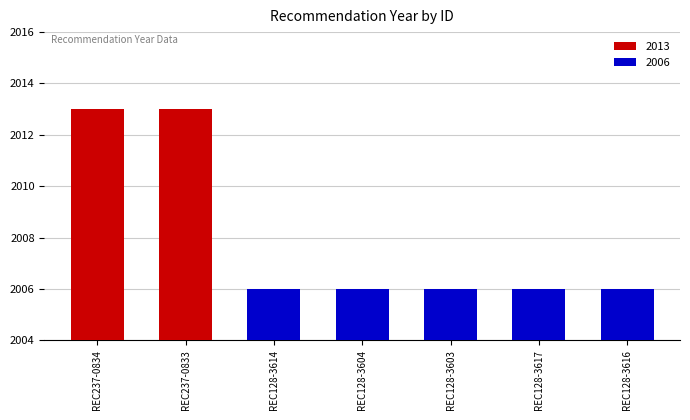

What is the difference between the maximum and minimum values?

7